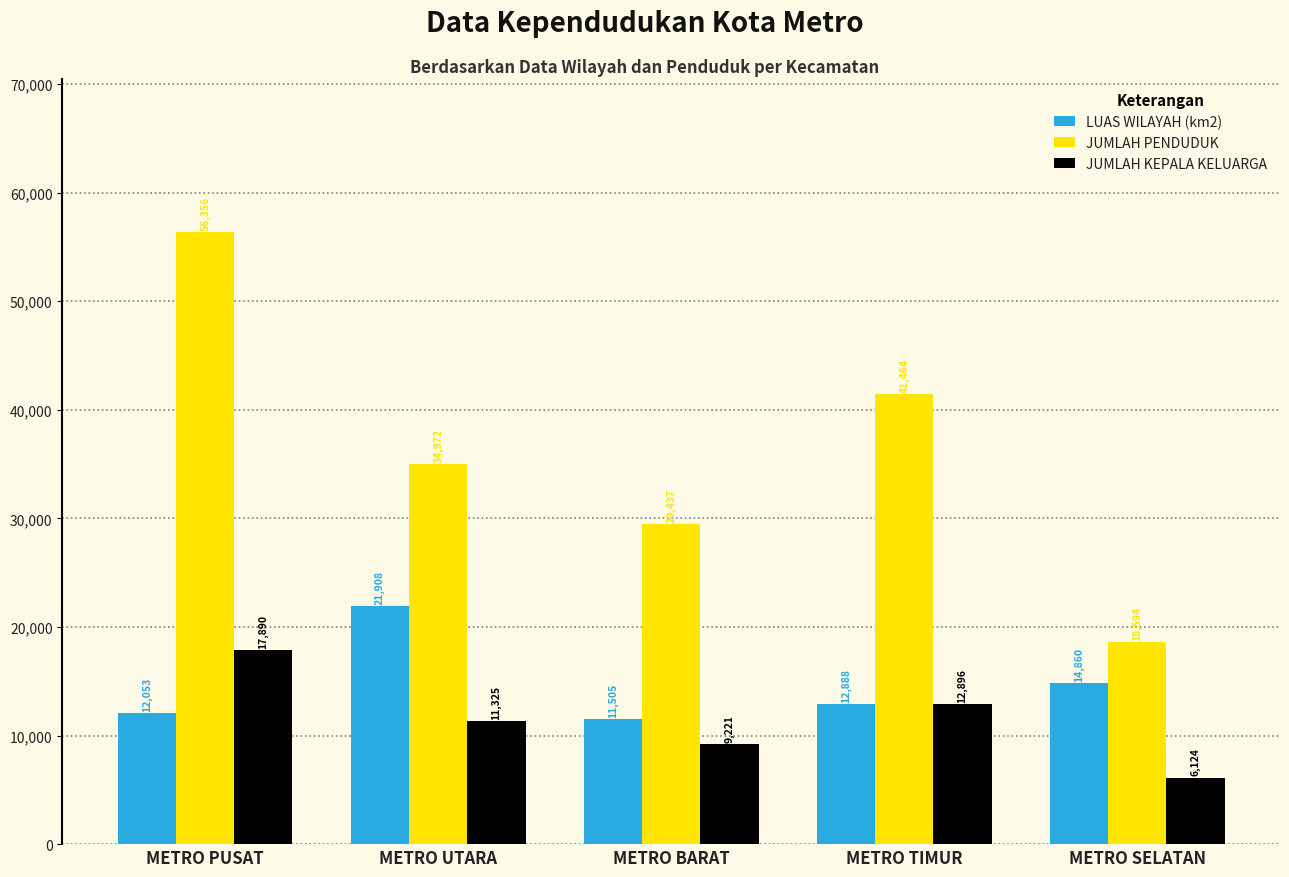

Between METRO TIMUR and METRO SELATAN, which series saw the biggest shift?

JUMLAH PENDUDUK